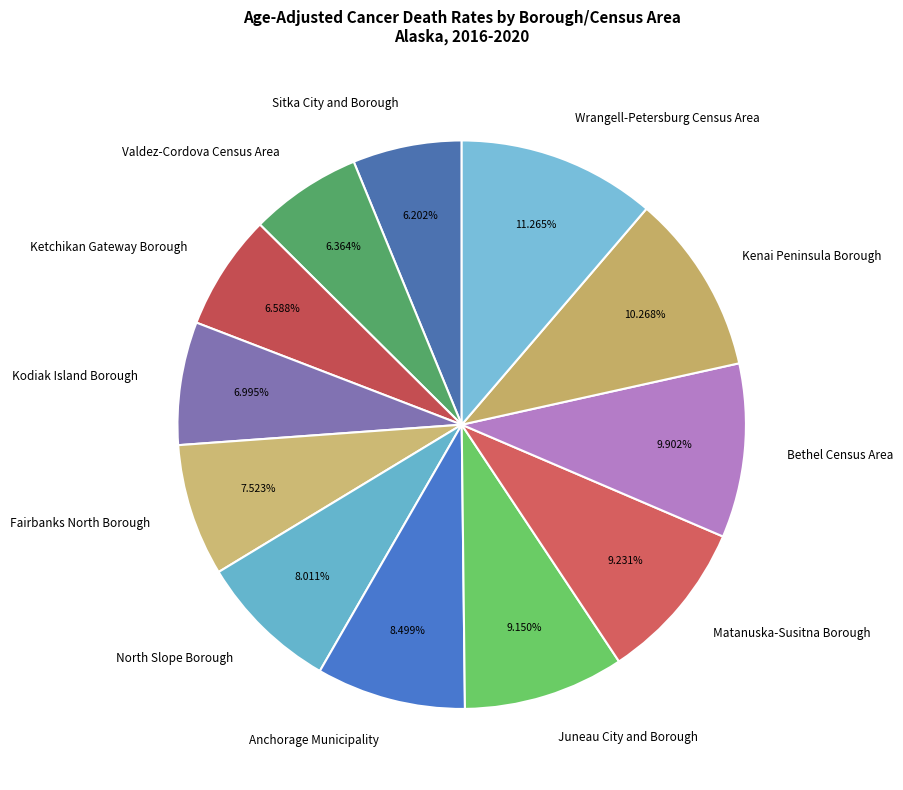

To the nearest percent, what is the average slice percentage?

8%